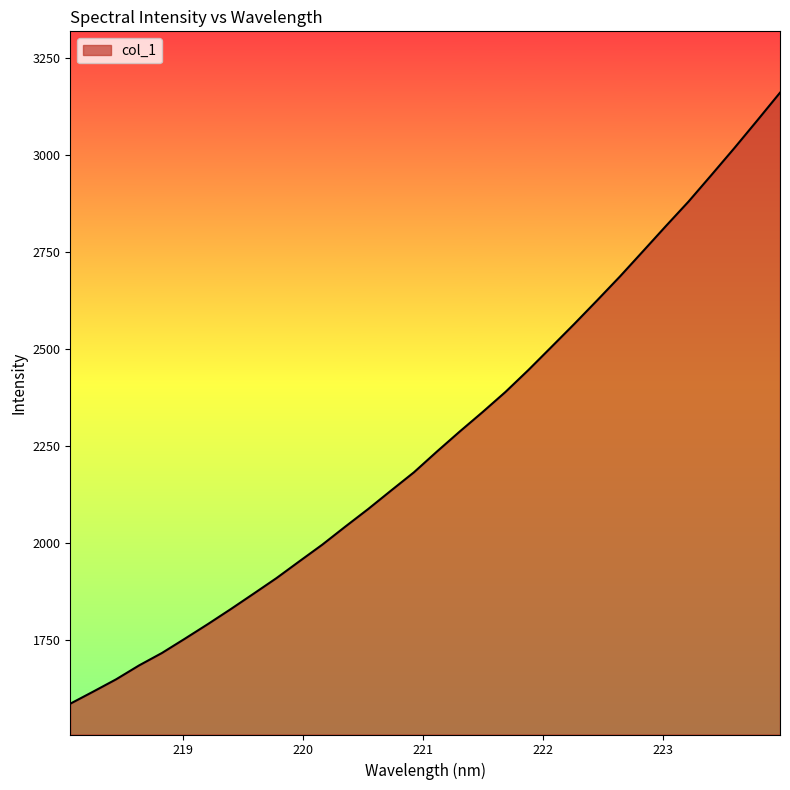

What is the greatest value displayed?

3161.2